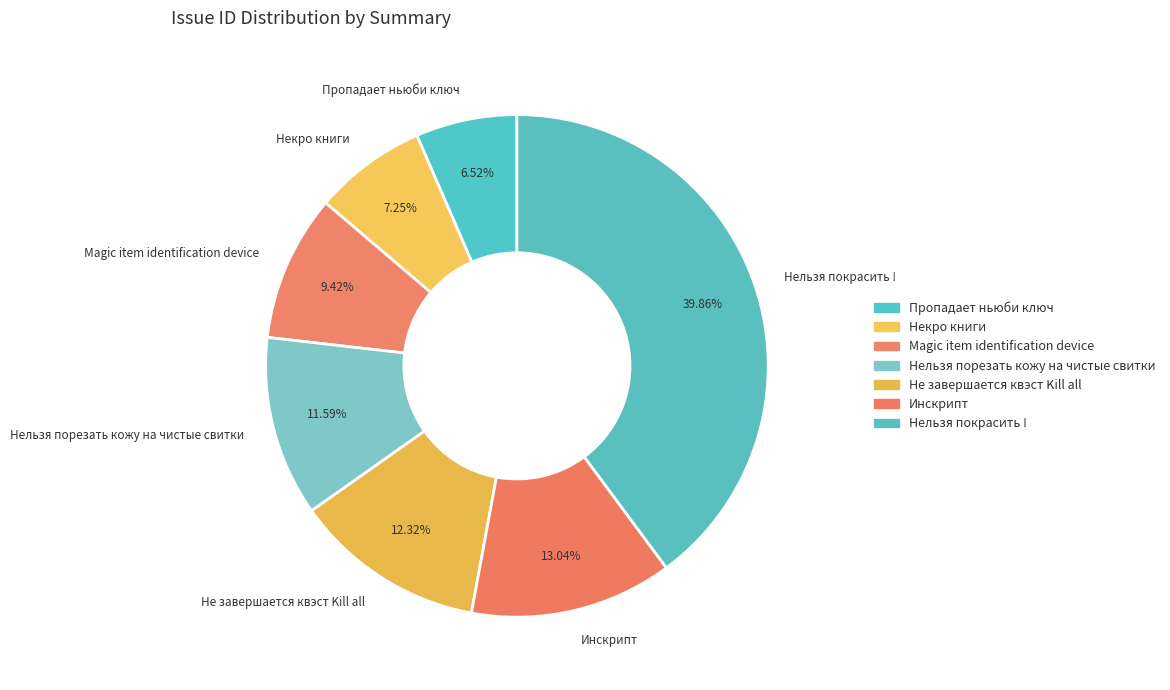

What is the largest slice in the pie chart?

Нельзя покрасить !